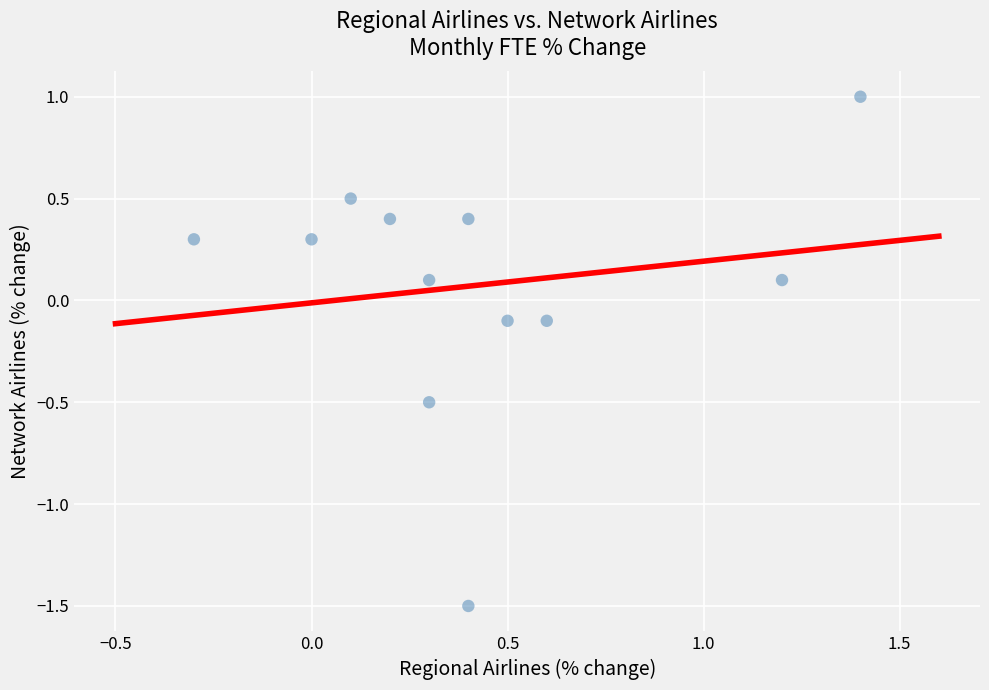

What is the range of X values (max minus min)?

1.7